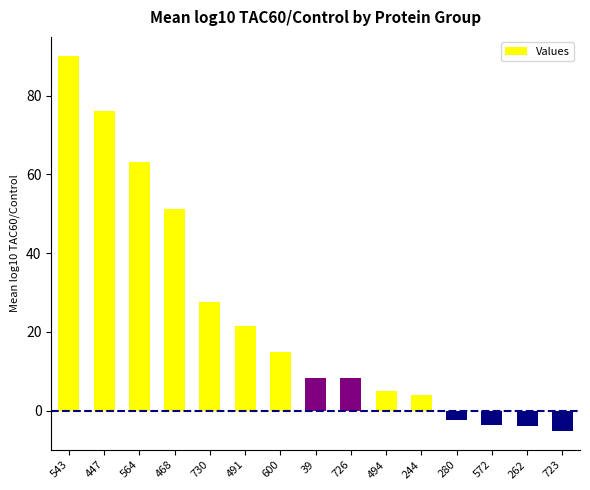

The value at 494 is 1.2. True or false?

False